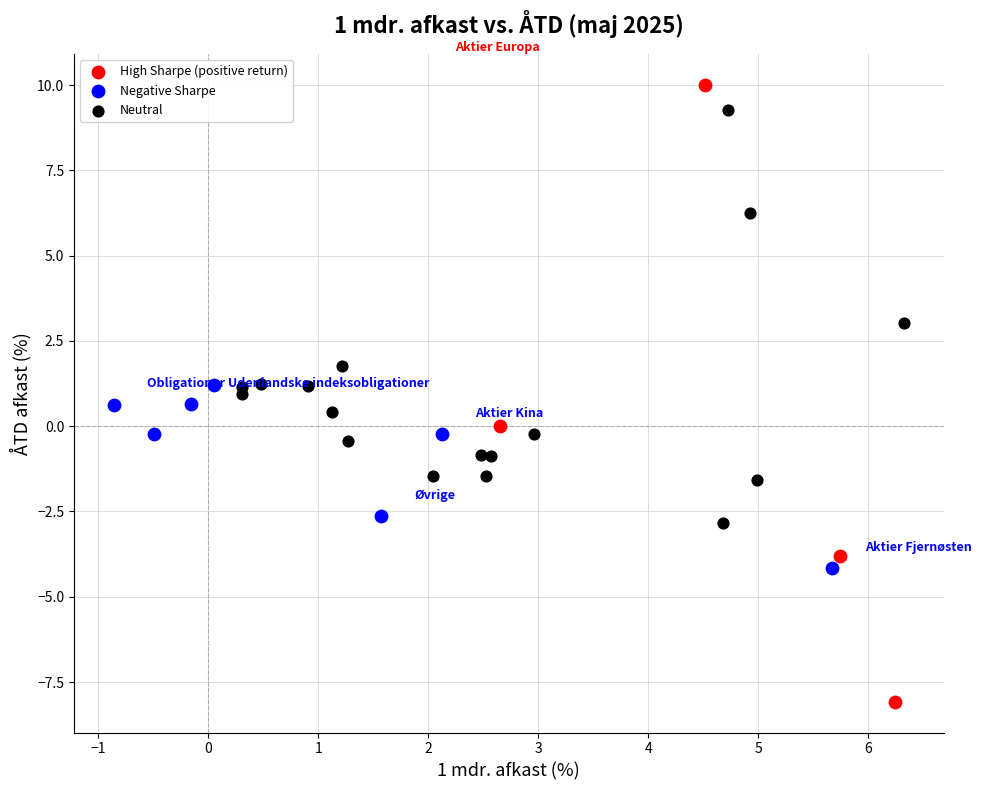

Which series reaches the minimum Y coordinate?

High Sharpe (positive return)